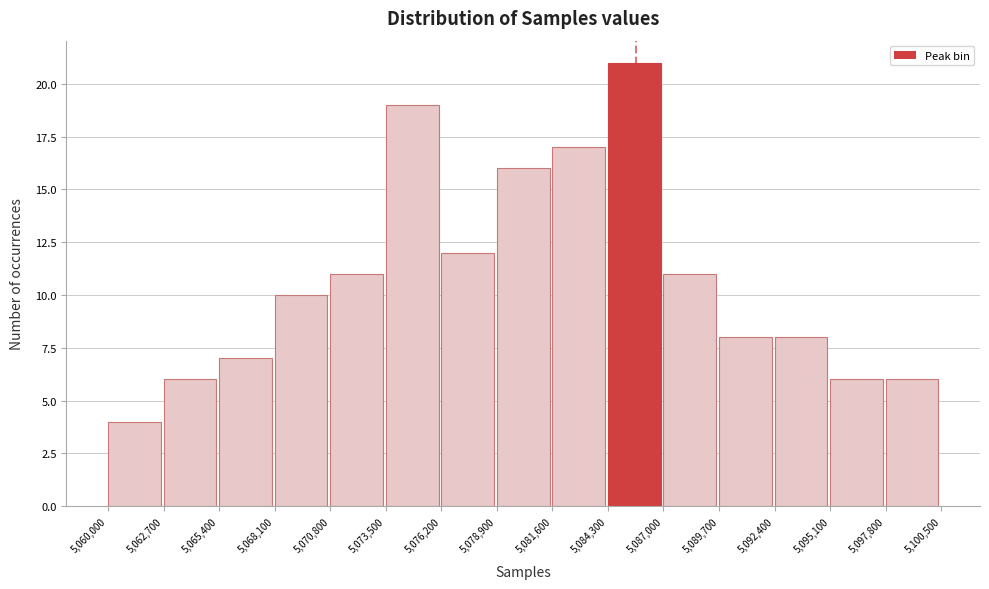

What is the height of the bar covering 5,087,000 to 5,089,700 on the x-axis? The values are not printed on the chart, so give them approximately, as read against the axis.

11